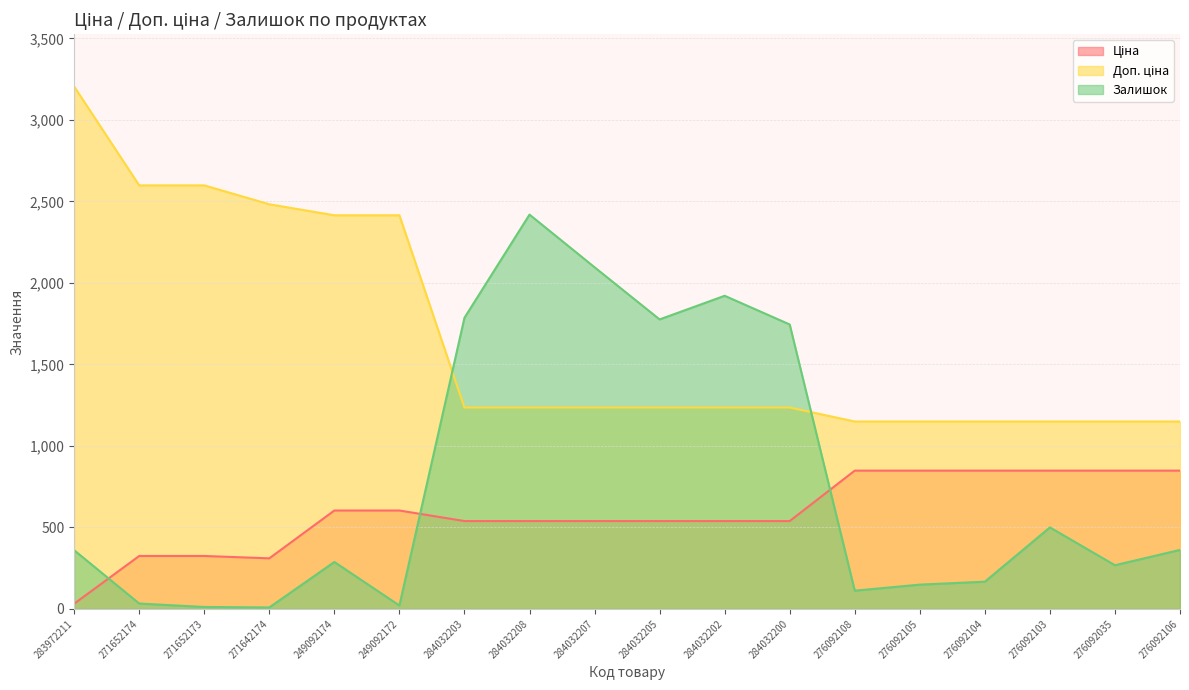

Reading left to right, what are all the values shown in this chart?

Ціна: 283972211=32.0	271652174=324.8	271652173=324.8	271642174=310.3	249092174=603.7	249092172=603.7	284032203=539.0	284032208=539.0	284032207=539.0	284032205=539.0	284032202=539.0	284032200=539.0	276092108=848.4	276092105=848.4	276092104=848.4	276092103=848.4	276092035=848.4	276092106=848.4
Доп. ціна: 283972211=3205.0	271652174=2598.3	271652173=2598.3	271642174=2482.4	249092174=2414.8	249092172=2414.8	284032203=1235.4	284032208=1235.4	284032207=1235.4	284032205=1235.4	284032202=1235.4	284032200=1235.4	276092108=1149.7	276092105=1149.7	276092104=1149.7	276092103=1149.7	276092035=1149.7	276092106=1149.7
Залишок: 283972211=360.0	271652174=33.0	271652173=12.0	271642174=9.0	249092174=288.0	249092172=21.0	284032203=1786.0	284032208=2419.0	284032207=2096.0	284032205=1776.0	284032202=1921.0	284032200=1745.0	276092108=112.0	276092105=149.0	276092104=167.0	276092103=500.0	276092035=268.0	276092106=362.0